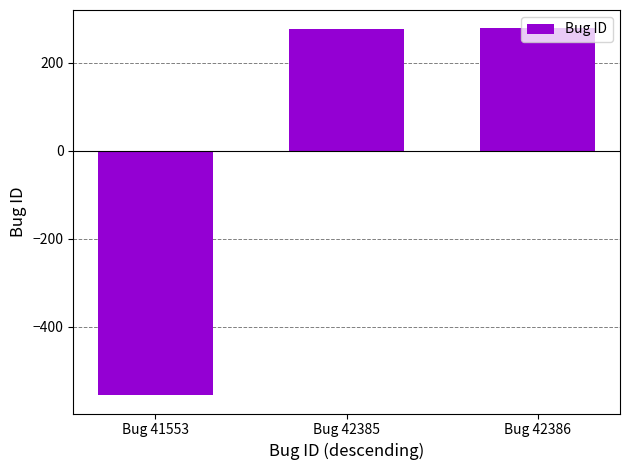

What is the value of the 1st bar from the left?

-555